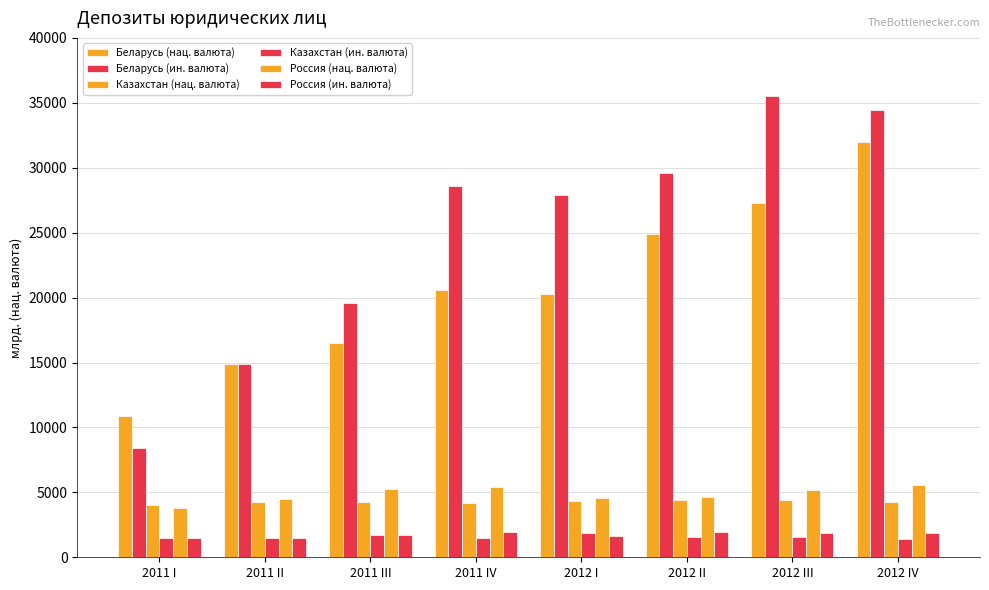

Does the chart contain stacked bars?

No